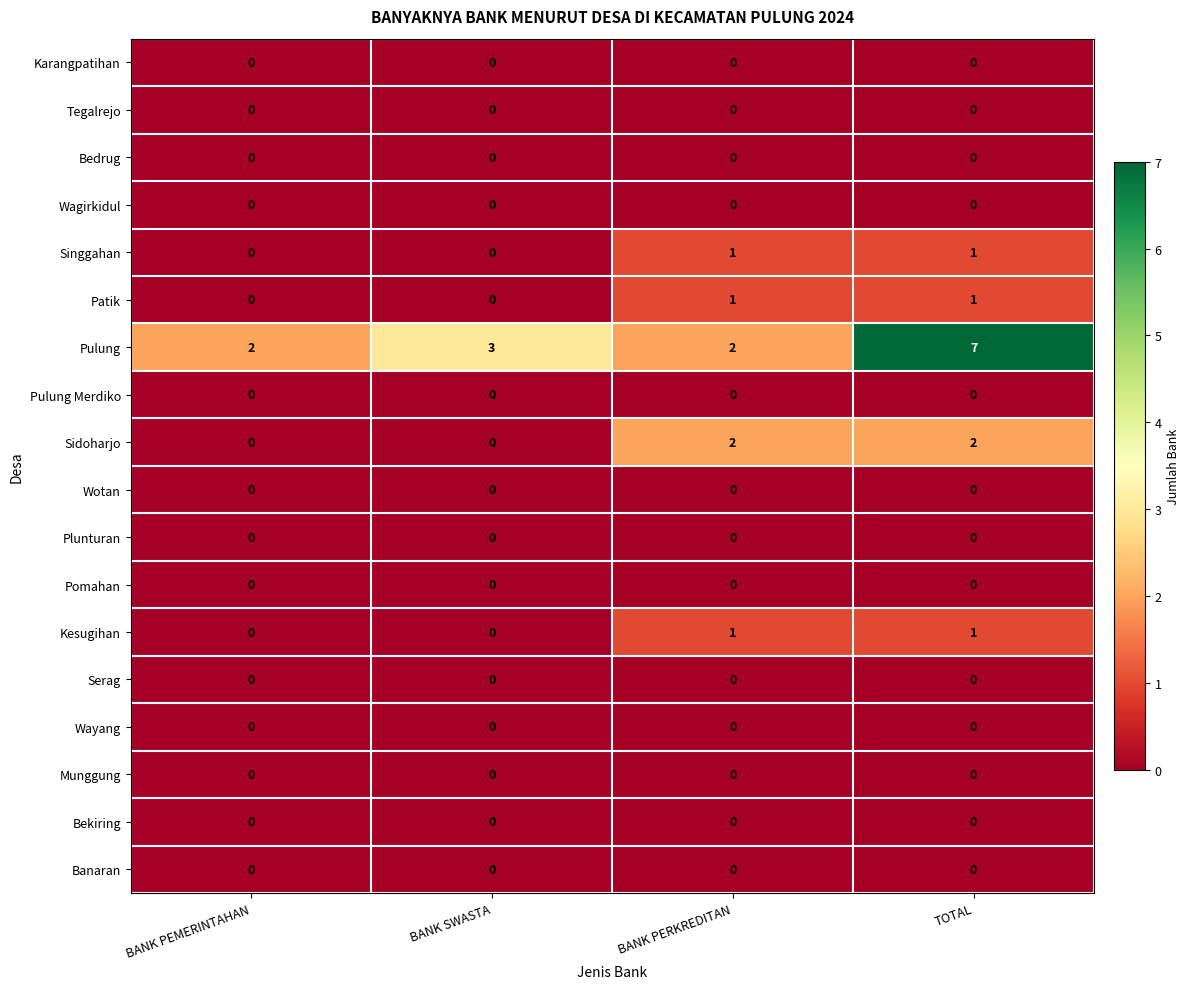

At which category does the chart reach its peak across all series?

TOTAL